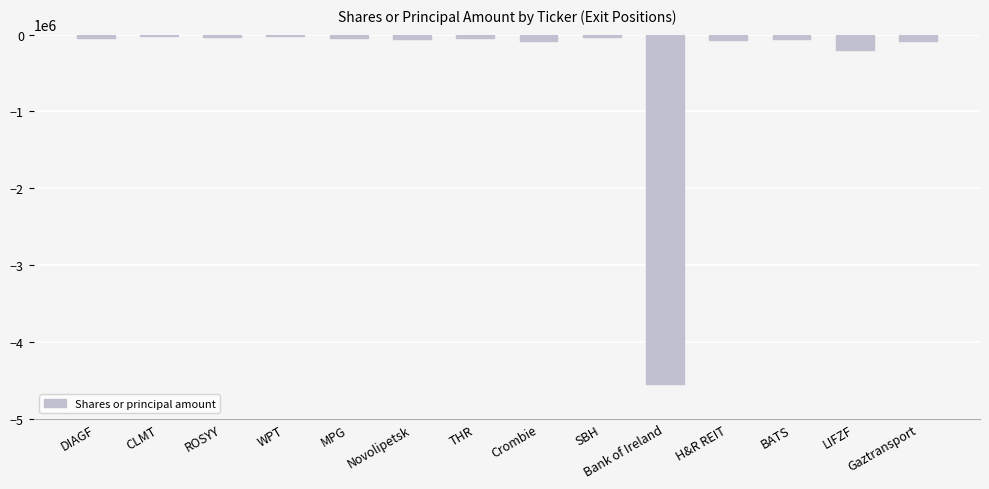

What is the label of the 2nd bar from the left?

CLMT